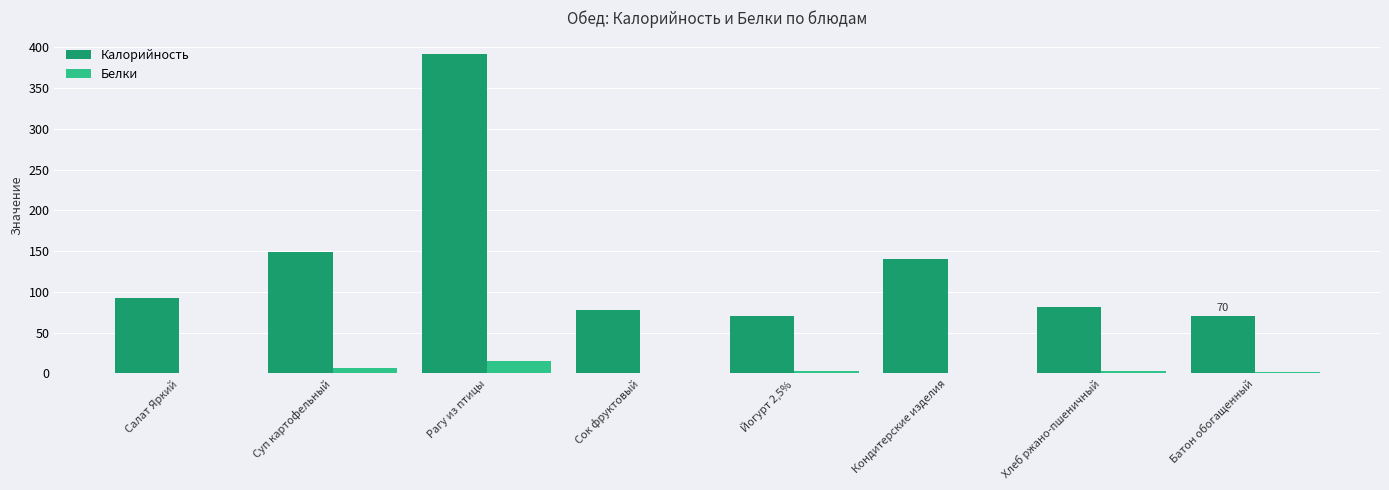

Is it true that Калорийность equals 129.2 at Салат Яркий?

False